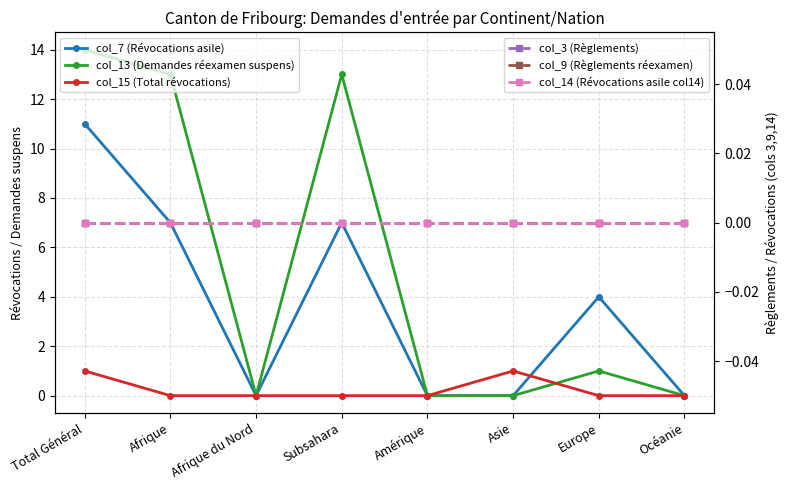

Reading right to left, transcribe all the data shown in this chart.

col_7 (Révocations asile): 0	4	0	0	7	0	7	11
col_13 (Demandes réexamen suspens): 0	1	0	0	13	0	13	14
col_15 (Total révocations): 0	0	1	0	0	0	0	1
col_3 (Règlements): 0	0	0	0	0	0	0	0
col_9 (Règlements réexamen): 0	0	0	0	0	0	0	0
col_14 (Révocations asile col14): 0	0	0	0	0	0	0	0